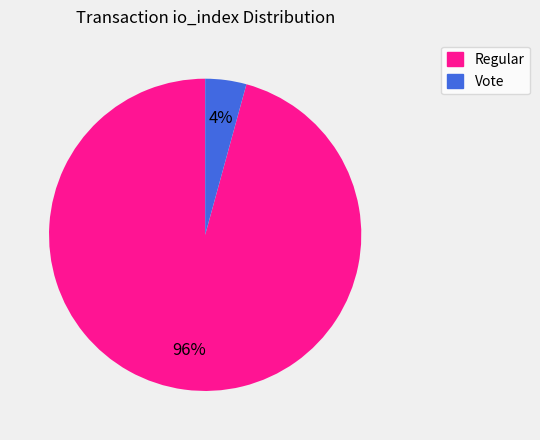

What percentage is the Vote slice, to the nearest percent?

4%